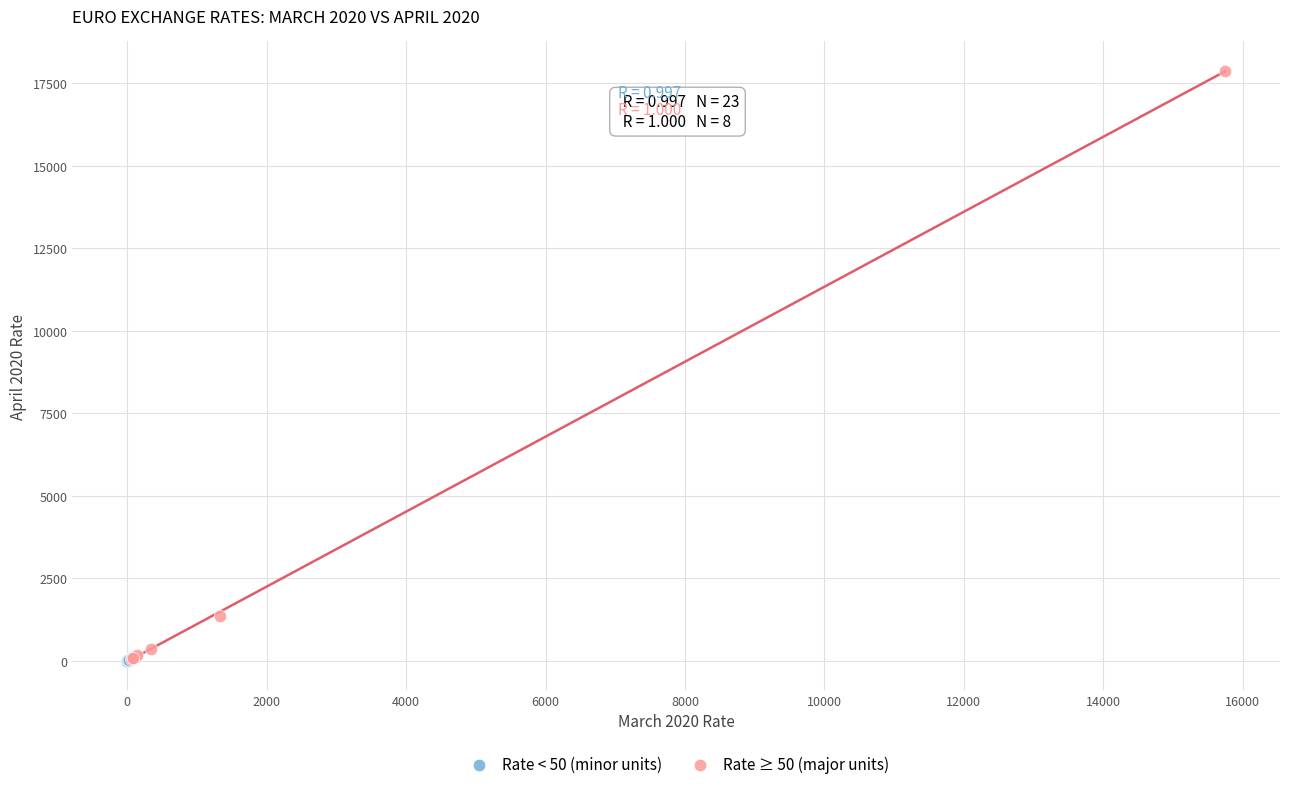

Which series contains the highest Y value?

Rate ≥ 50 (major units)